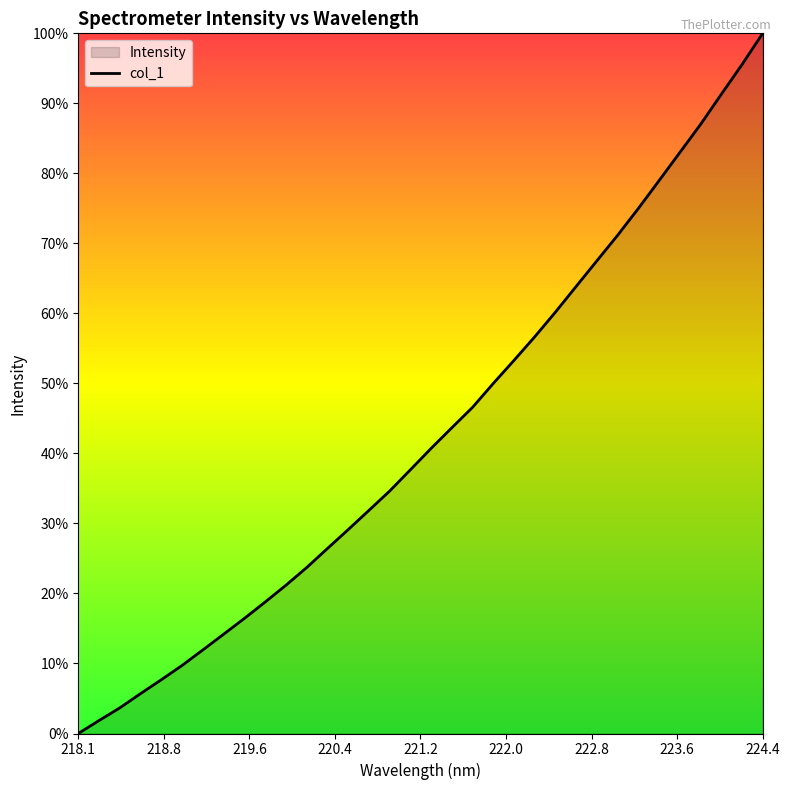

Does the chart display data point markers on the line(s)?

No